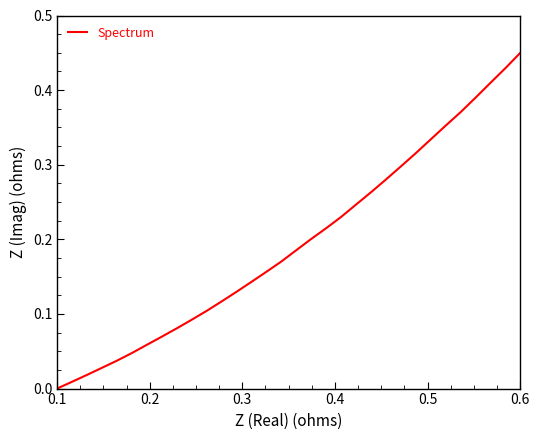

Reading right to left, transcribe all the data shown in this chart.

0.5	0.4	0.4	0.4	0.4	0.4	0.3	0.3	0.3	0.3	0.3	0.2	0.2	0.2	0.2	0.2	0.2	0.2	0.1	0.1	0.1	0.1	0.1	0.1	0.1	0.1	0.0	0.0	0.0	0.0	0.0	0.0